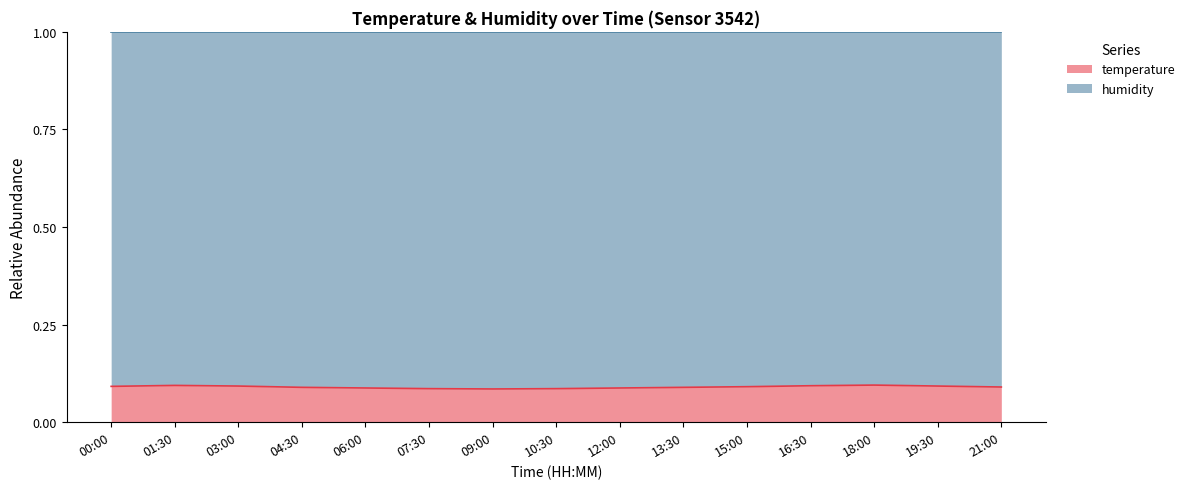

What is the average value?

0.1